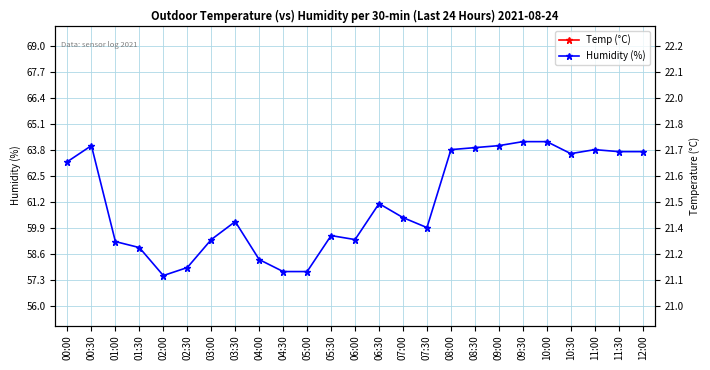

What is the label of the 7th point from the right?

09:00